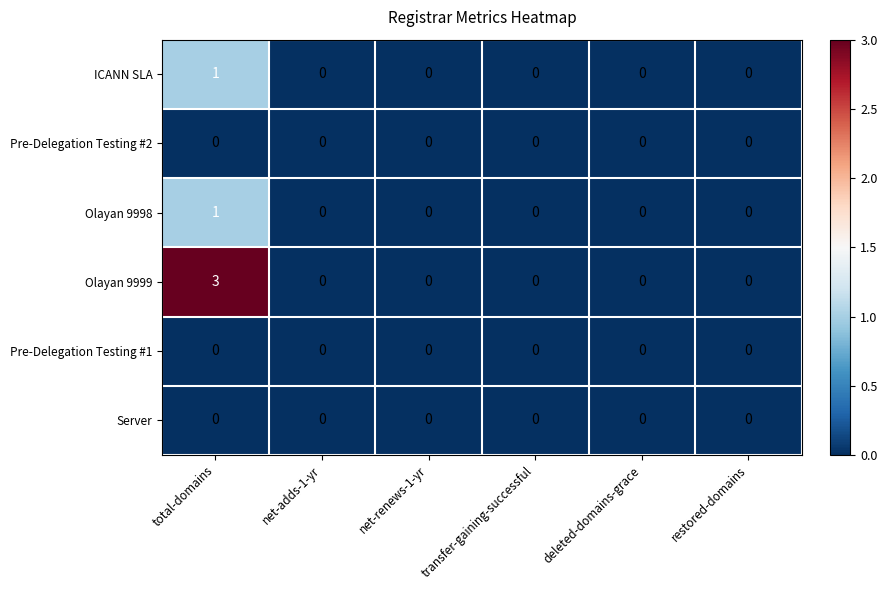

Which series has the largest range (max minus min)?

Olayan 9999